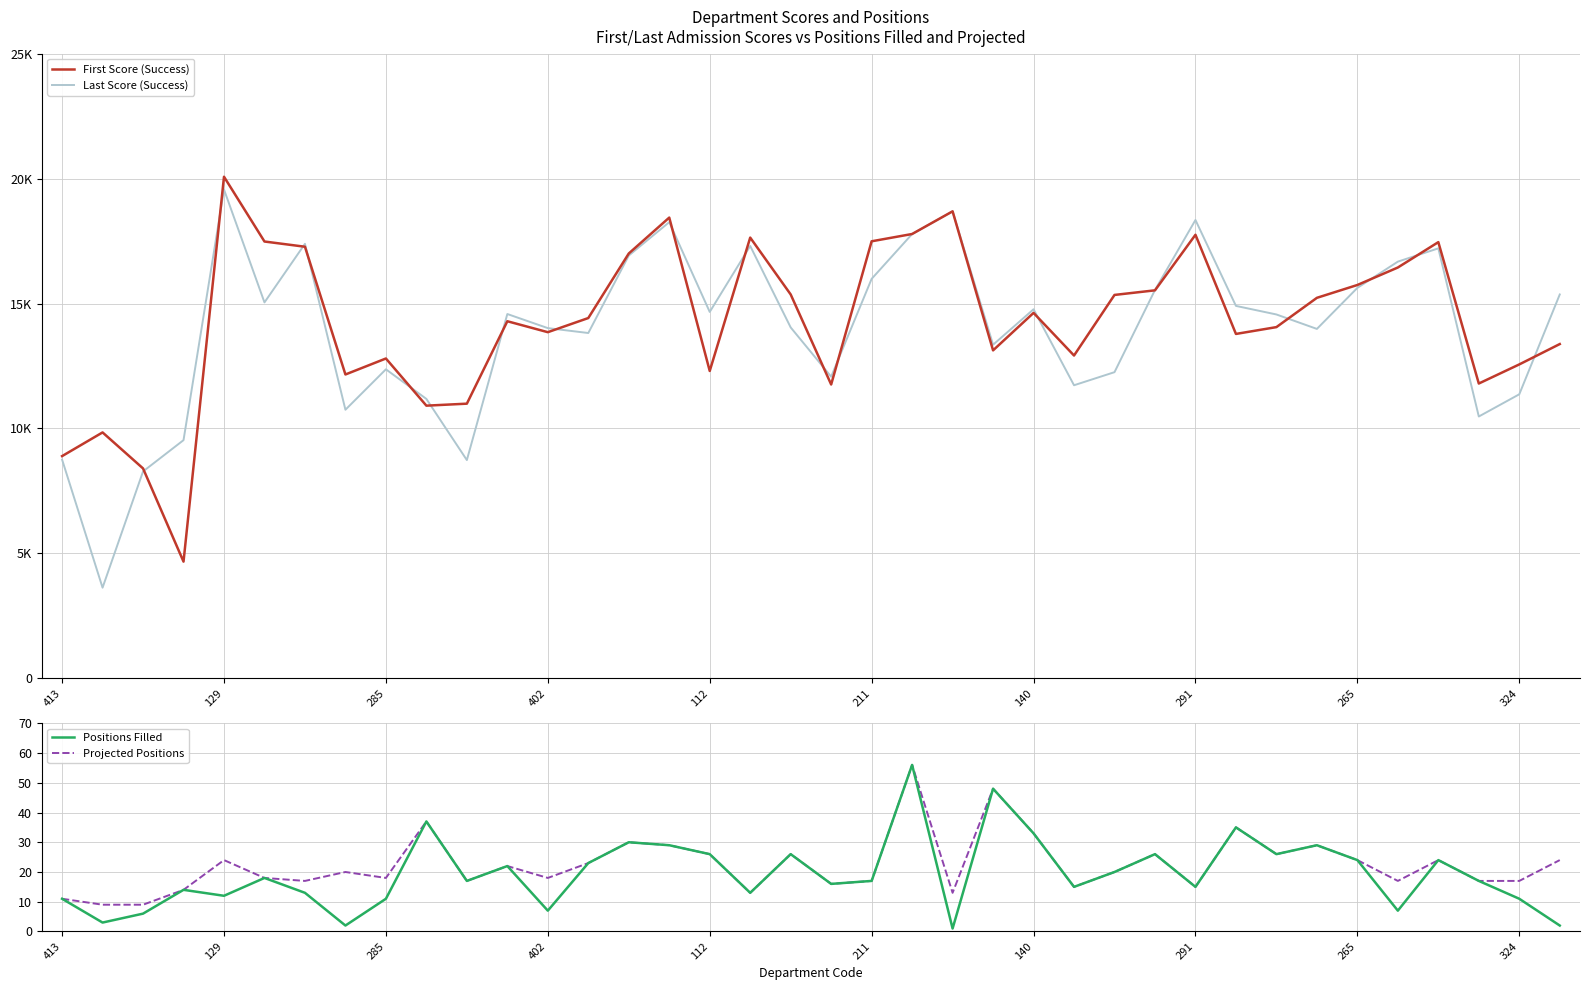

True or false: Positions Filled has a value of 39 at 15.

False